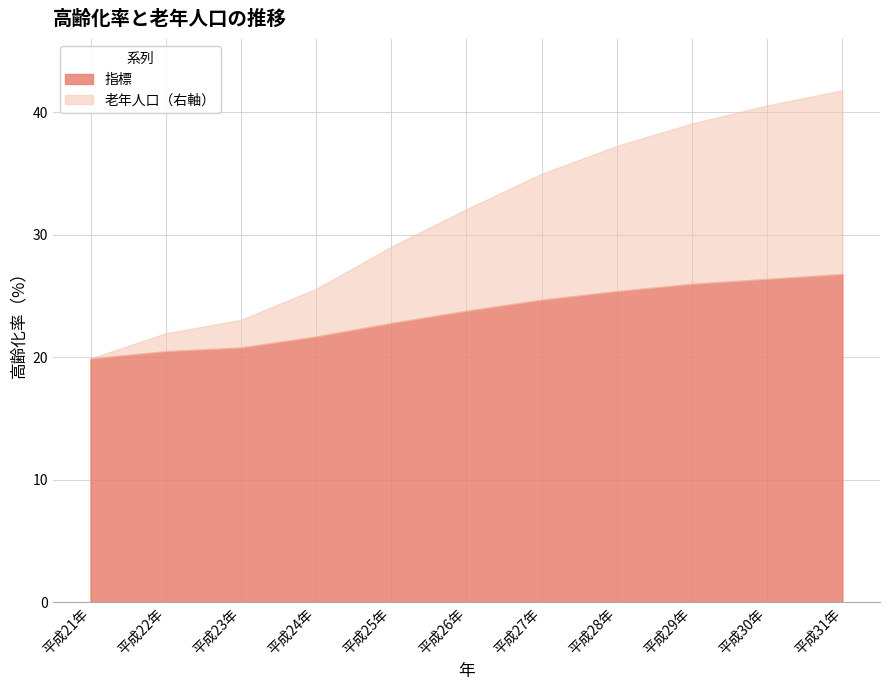

How many series are shown in this chart?

2